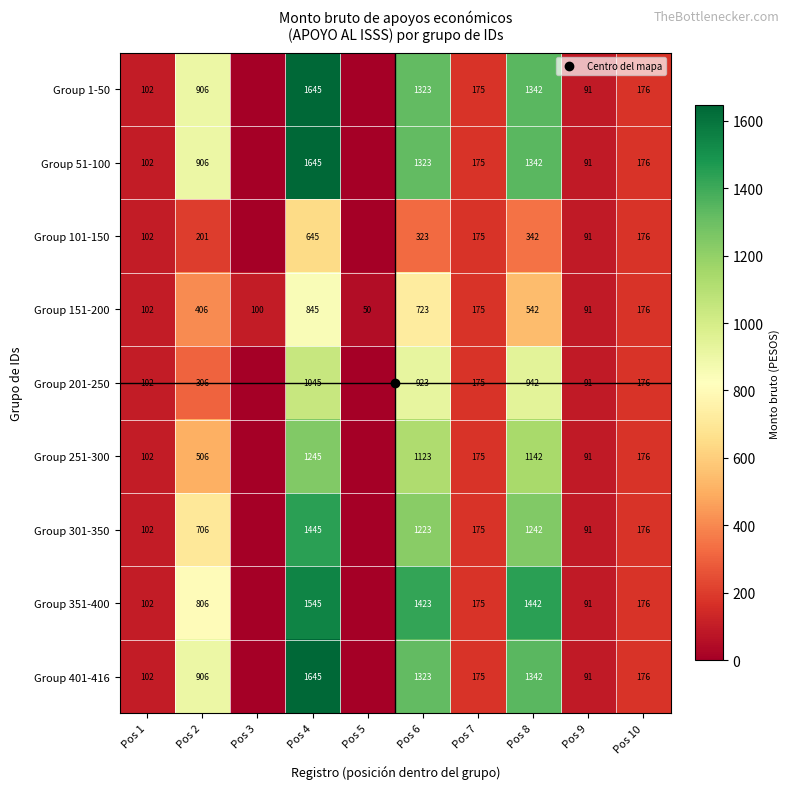

At which label is Group 351-400 closest to 772?

Pos 2